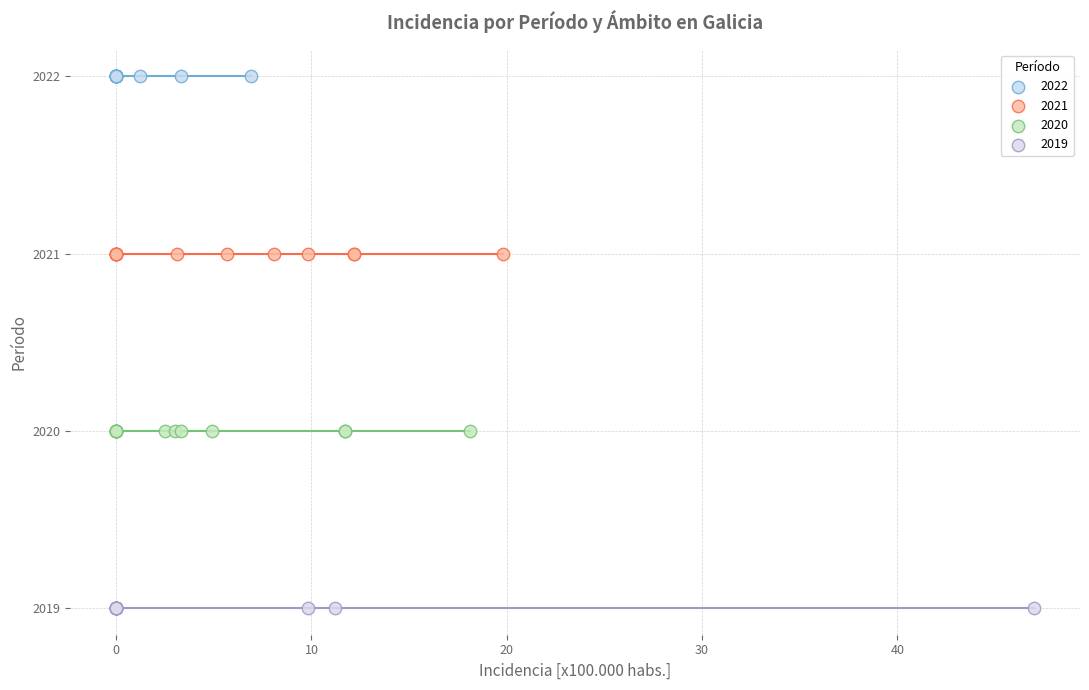

Which series contains the lowest Y value?

2019